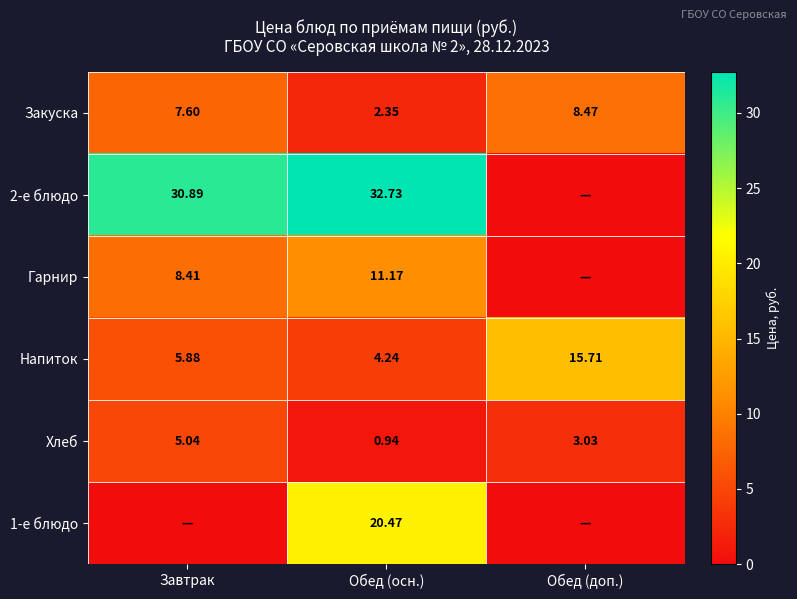

At which label does Закуска first exceed 7?

Завтрак